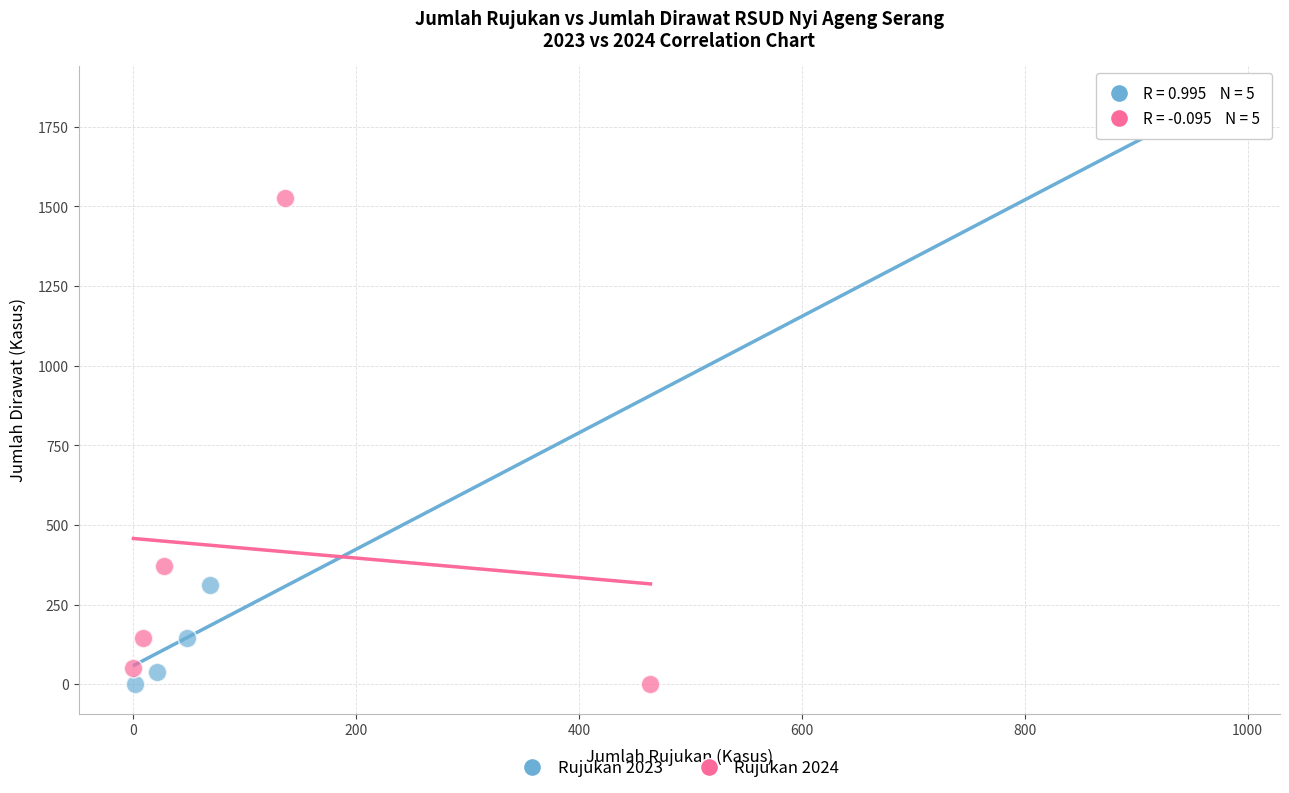

Which series has the widest spread of Y values?

Rujukan 2023